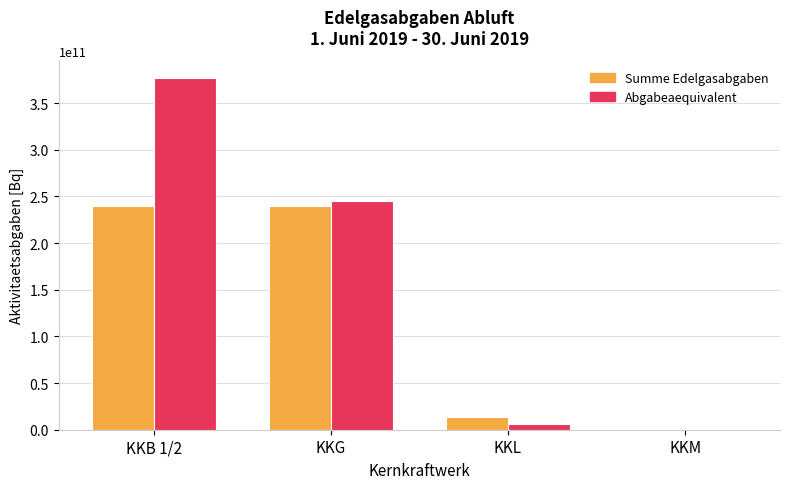

Are the bars grouped side by side (vs. stacked)?

Yes